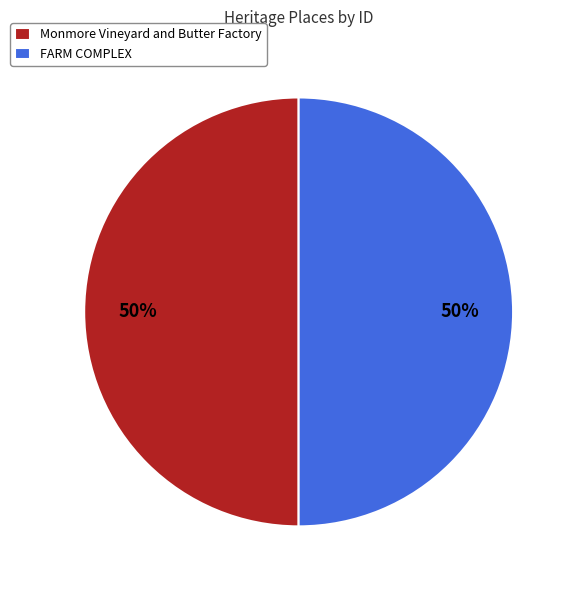

What is the ratio of the value at FARM COMPLEX to the value at Monmore Vineyard and Butter Factory?

1.0